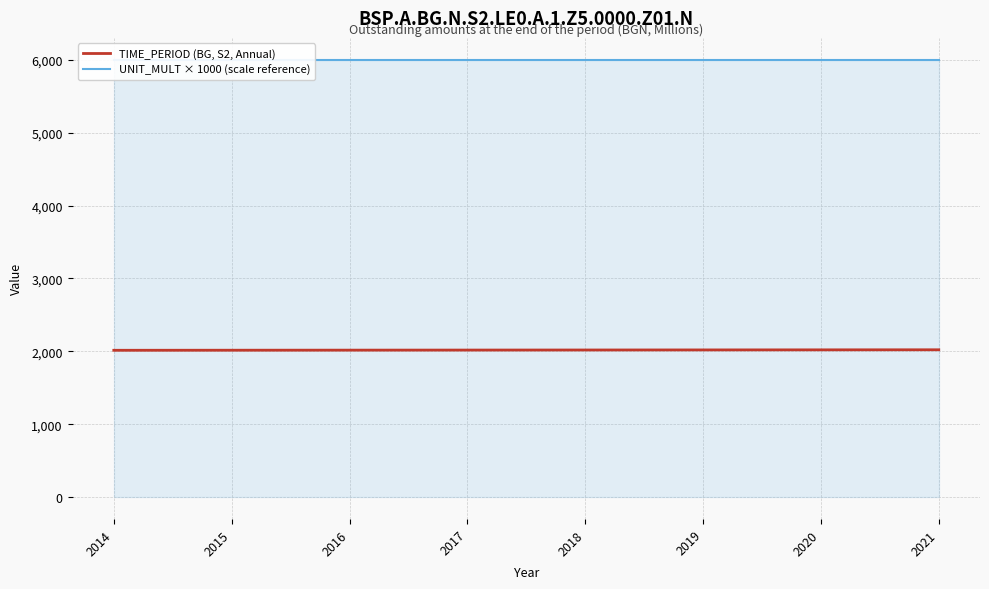

List the series in order of their peak value, highest first.

UNIT_MULT × 1000 (scale reference), TIME_PERIOD (BG, S2, Annual)